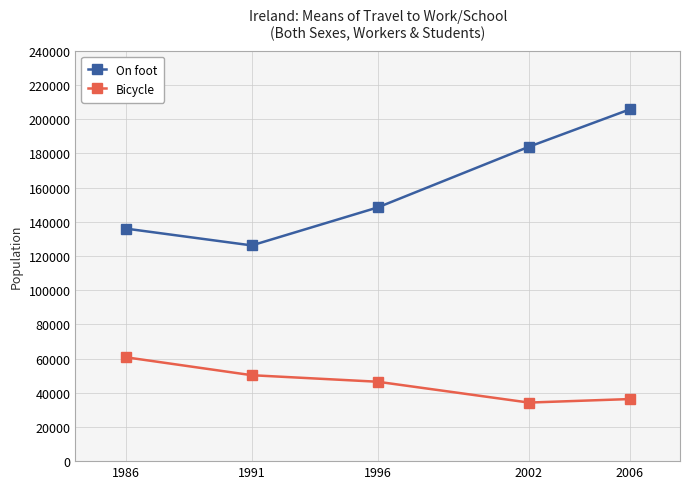

Rank the categories by On foot value from lowest to highest.

1991, 1986, 1996, 2002, 2006